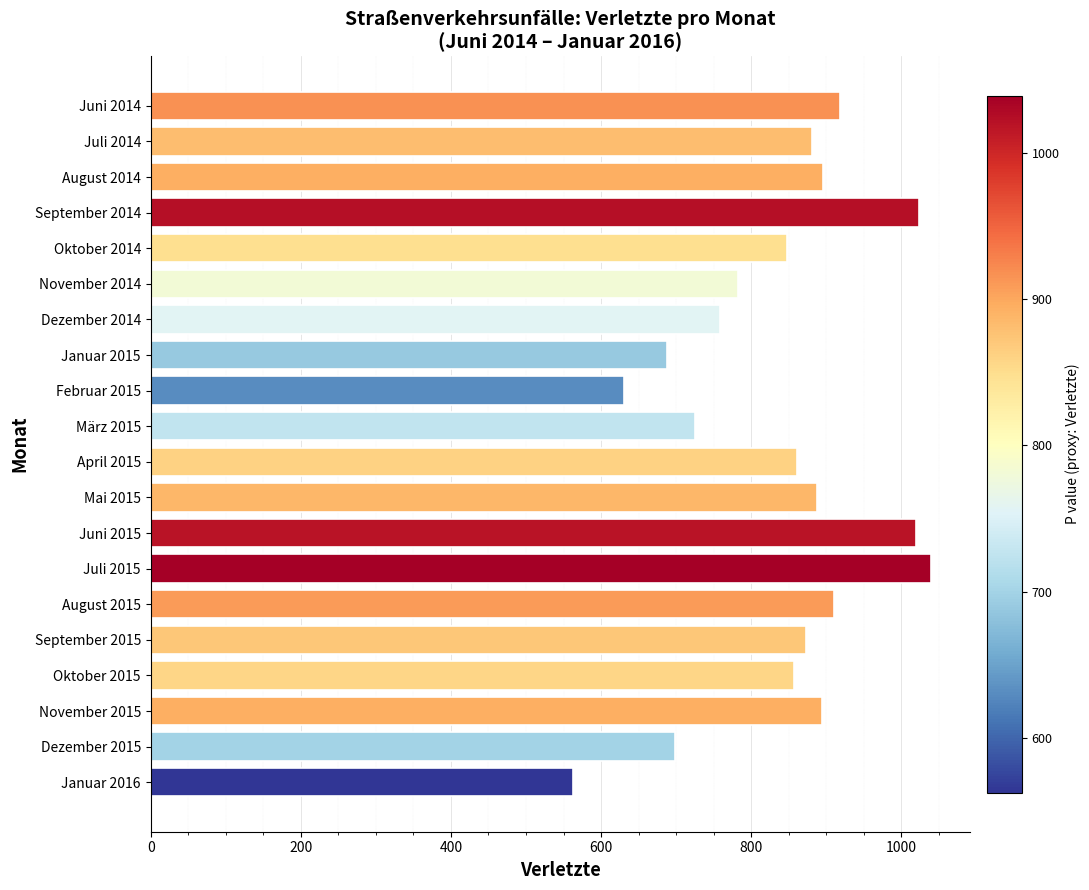

At which category does the chart reach its peak across all series?

Juli 2015